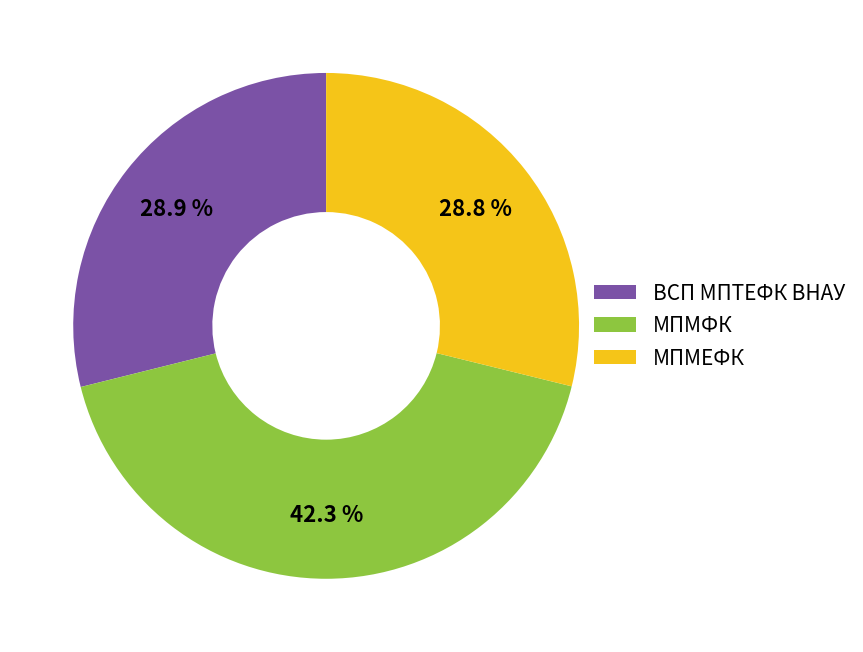

Do ВСП МПТЕФК ВНАУ and МПМЕФК together represent more than half of the pie?

Yes